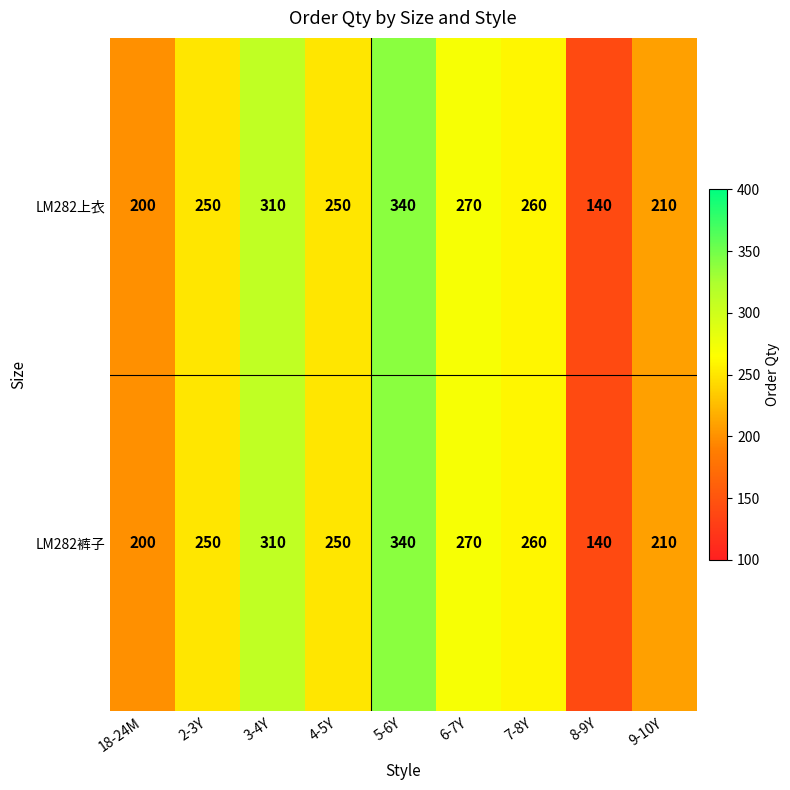

What is the difference between the second highest and second lowest values in the LM282上衣 series?

110